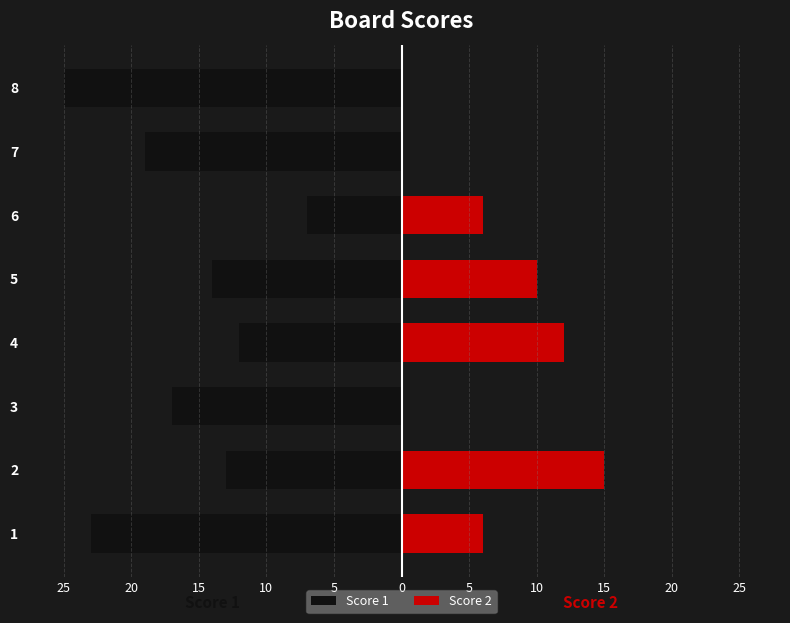

Which series has the largest range (max minus min)?

Score 1